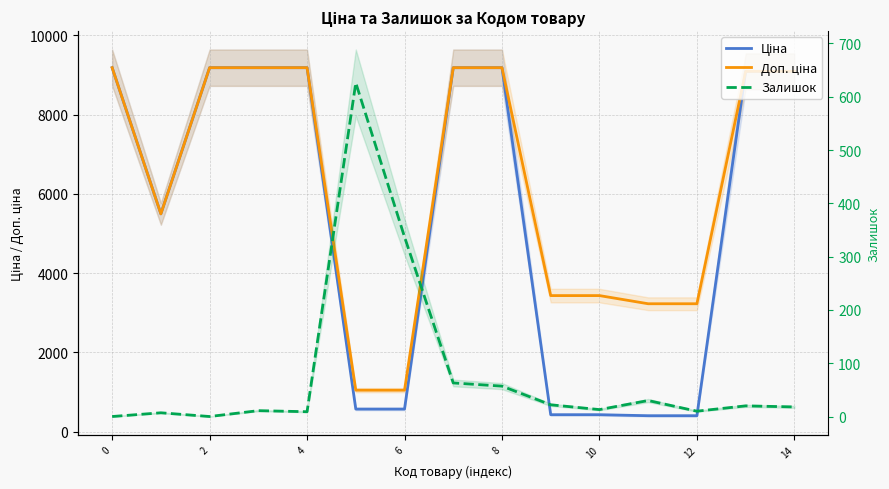

True or false: Залишок has more than 2 points higher than both neighbors.

True